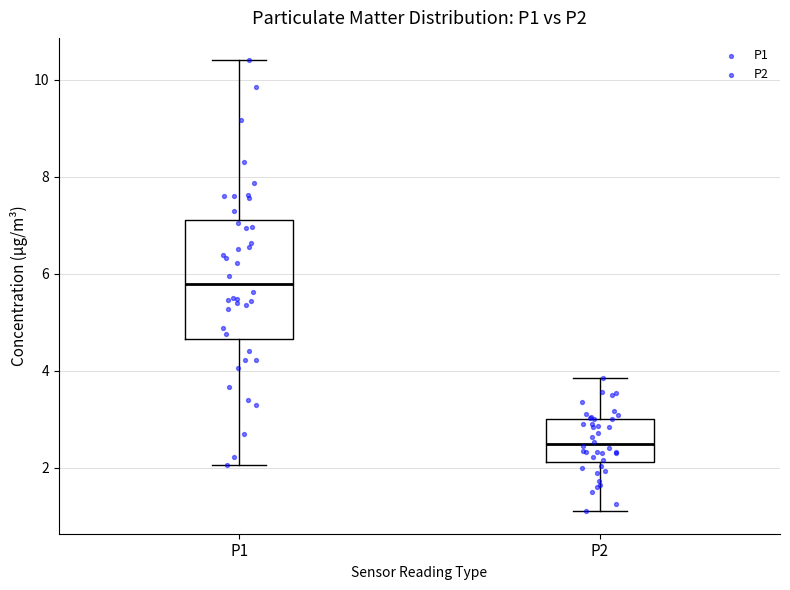

Which box's median line is the highest?

P1